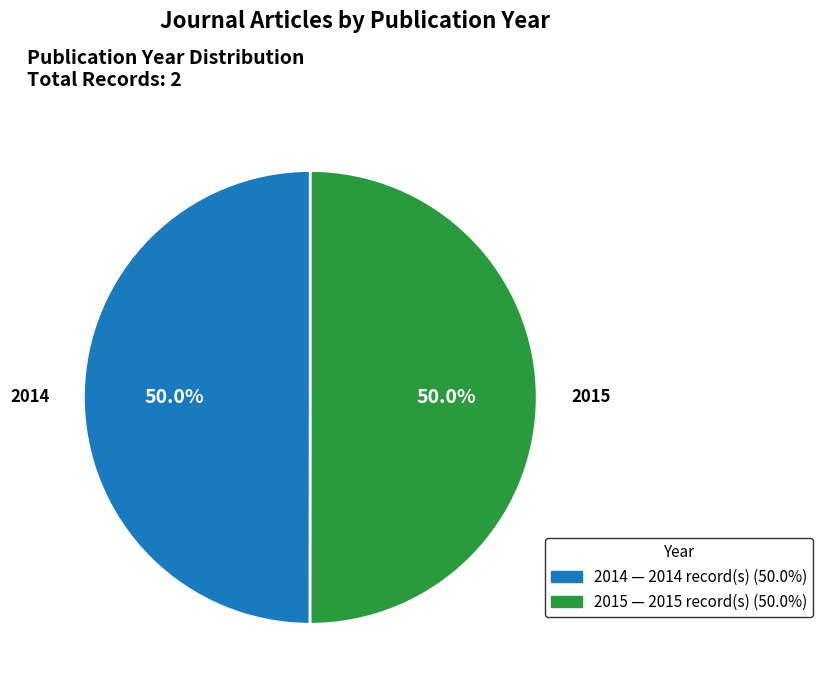

What percentage is NOT represented by 2015?

50.0%